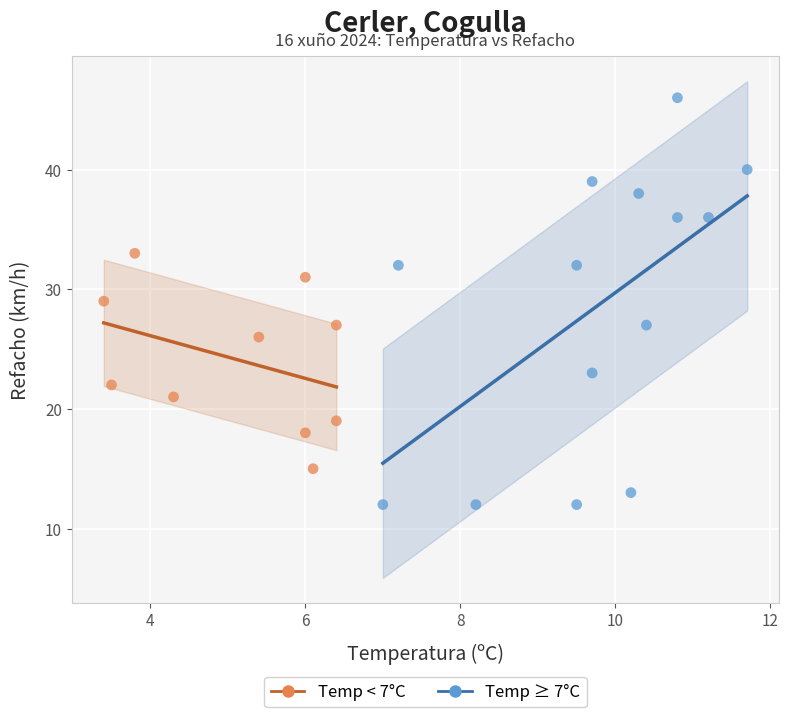

What are all the series names shown in the legend?

Temp < 7°C, Temp ≥ 7°C